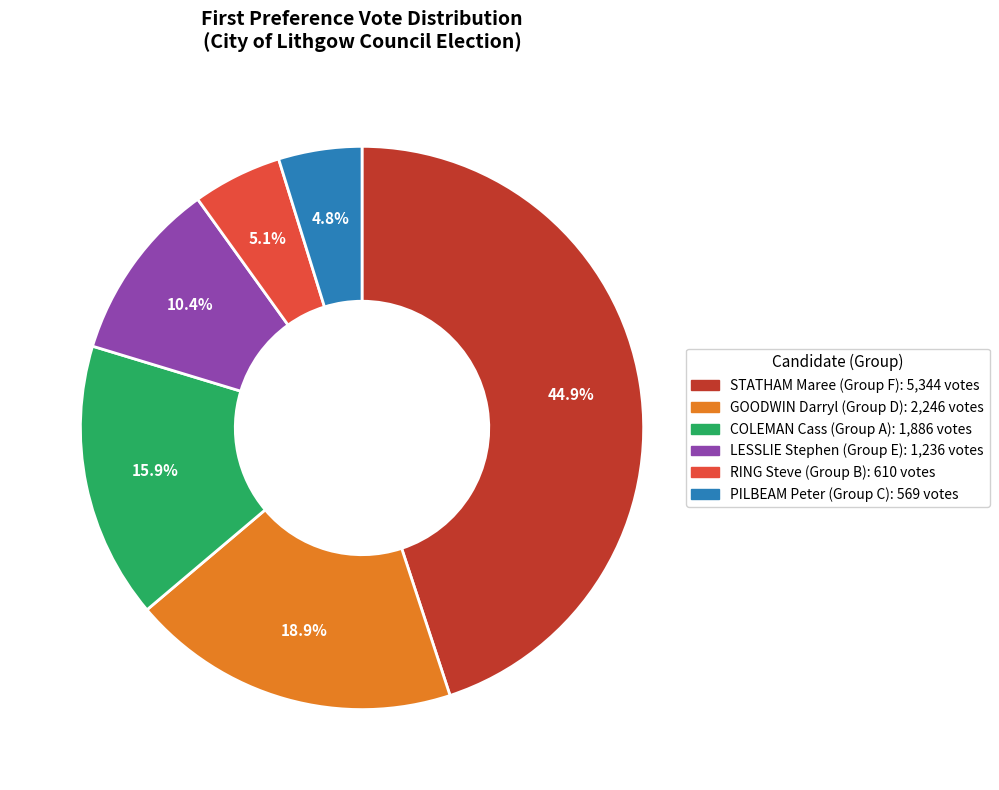

Is there a majority slice in this chart?

No